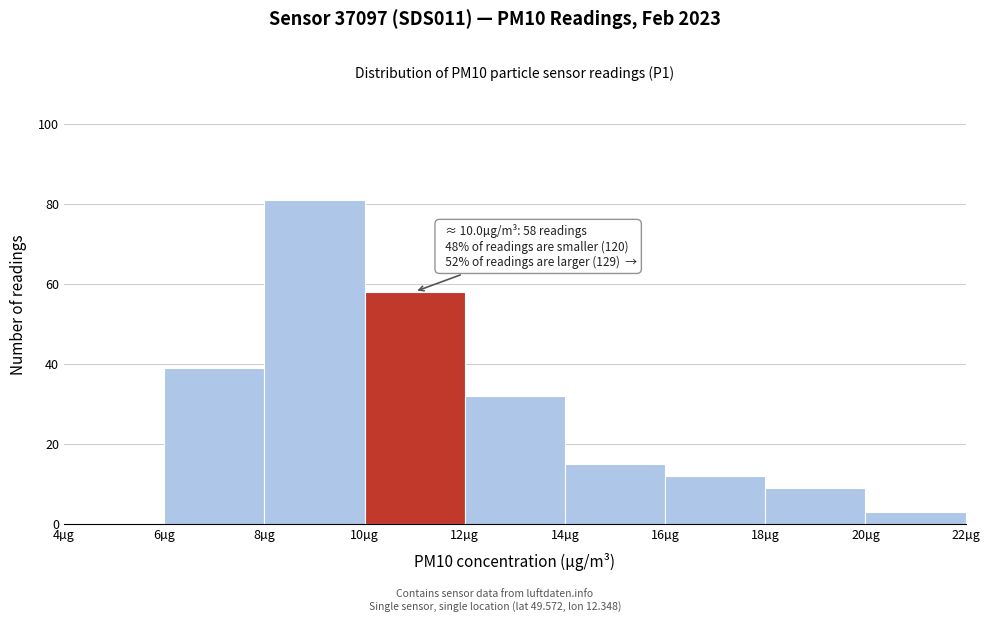

Over which range of the x-axis is the bar tallest?

8 to 10